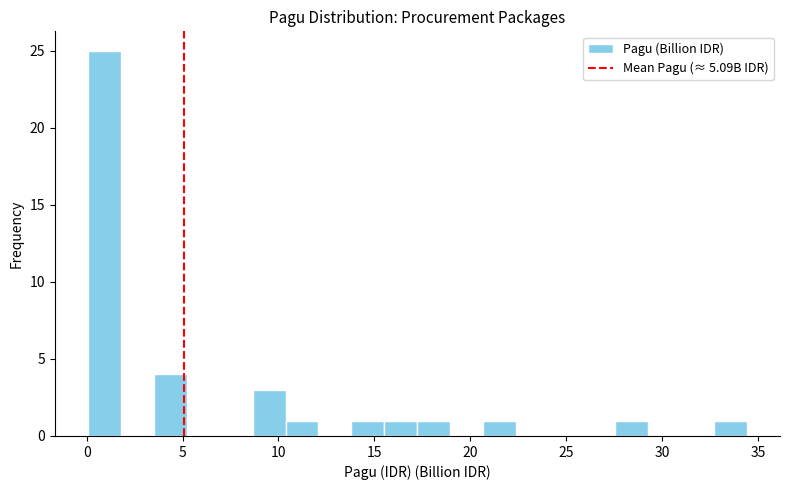

Around what value on the x-axis is the tallest bar? Give the approximate position of its centre, as read against the axis.

1.0